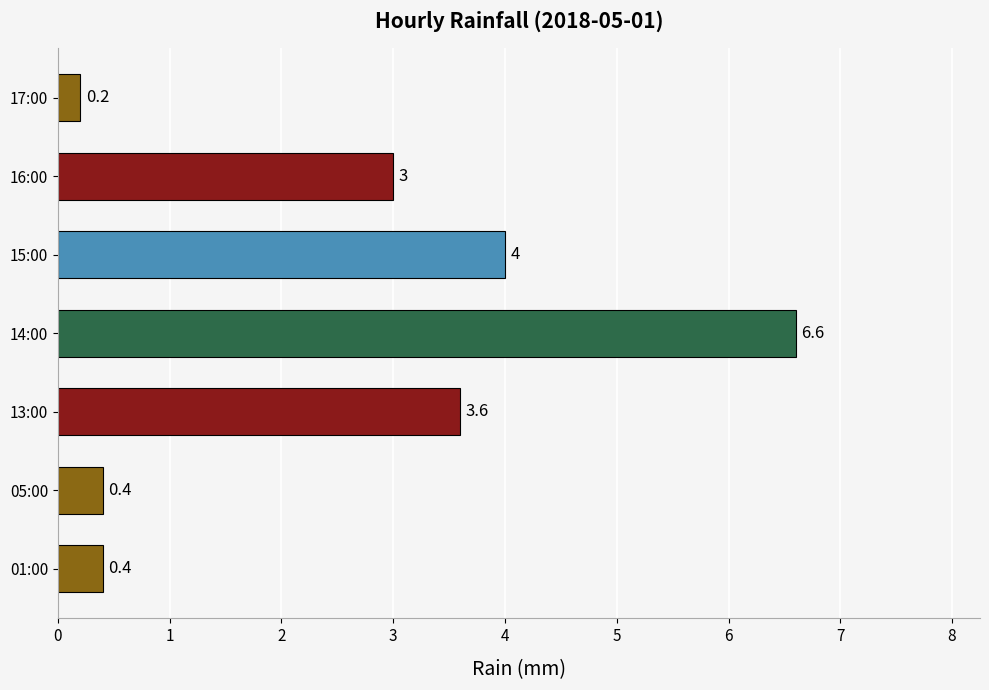

Reading bottom to top, list all the values displayed in this chart.

01:00=0.4	05:00=0.4	13:00=3.6	14:00=6.6	15:00=4.0	16:00=3.0	17:00=0.2